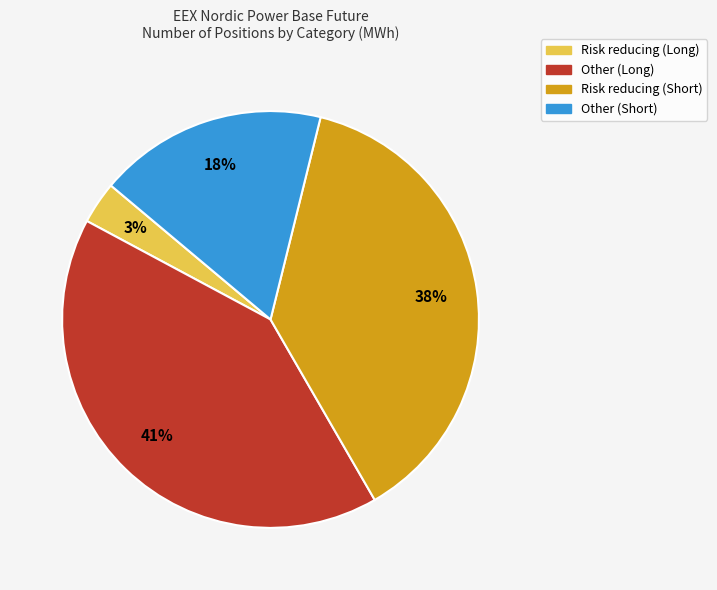

Is there any slice that represents more than half of the pie?

No